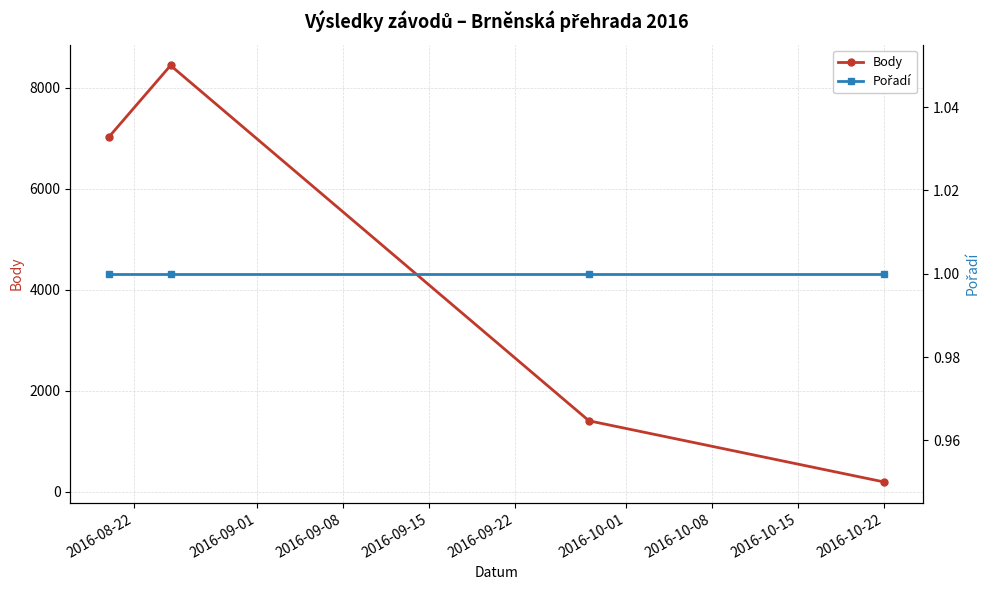

What is the average value of the Body series?

4268